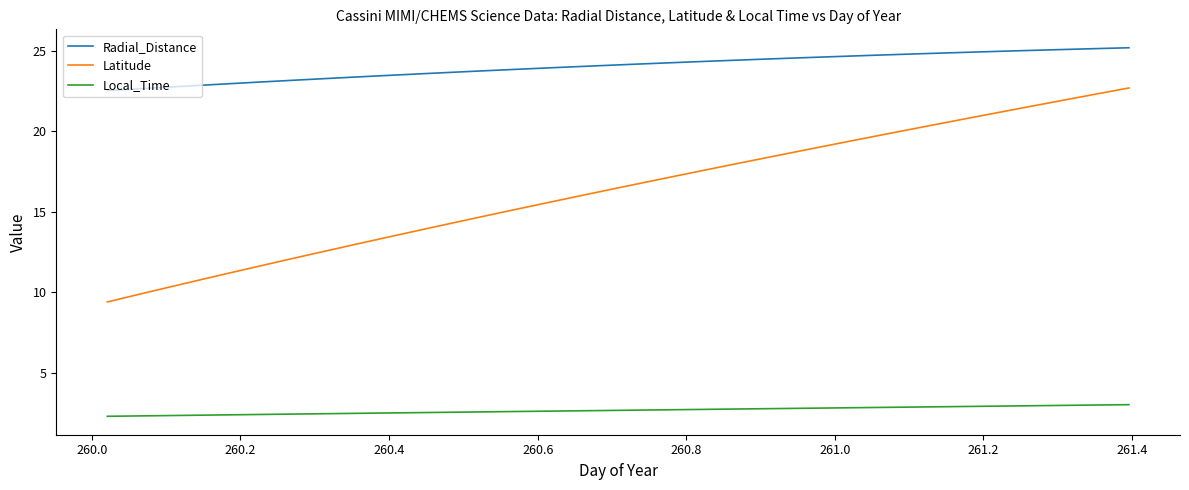

True or false: Latitude and Radial_Distance cross at least once.

False